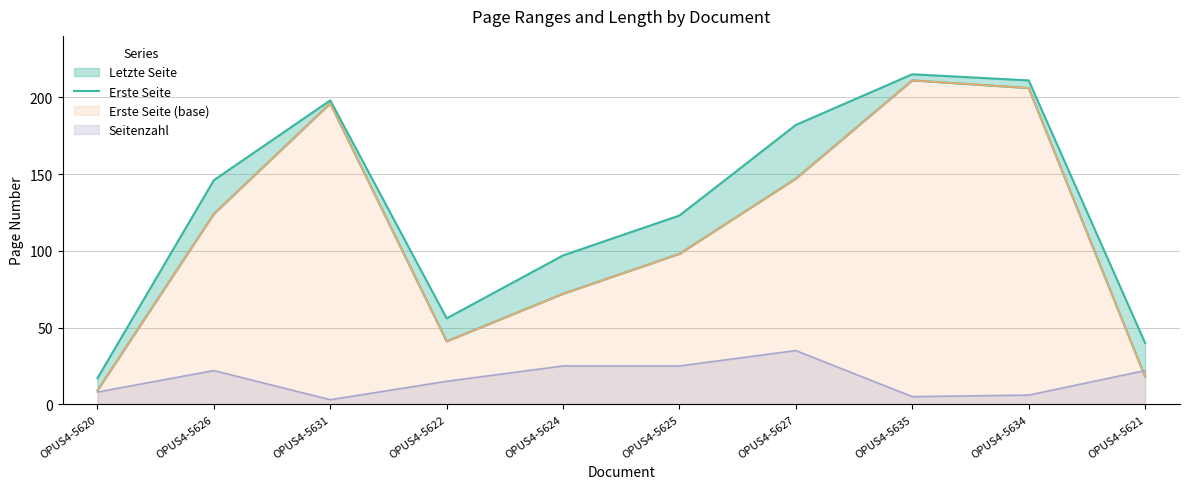

How many data points are less than 124?

5